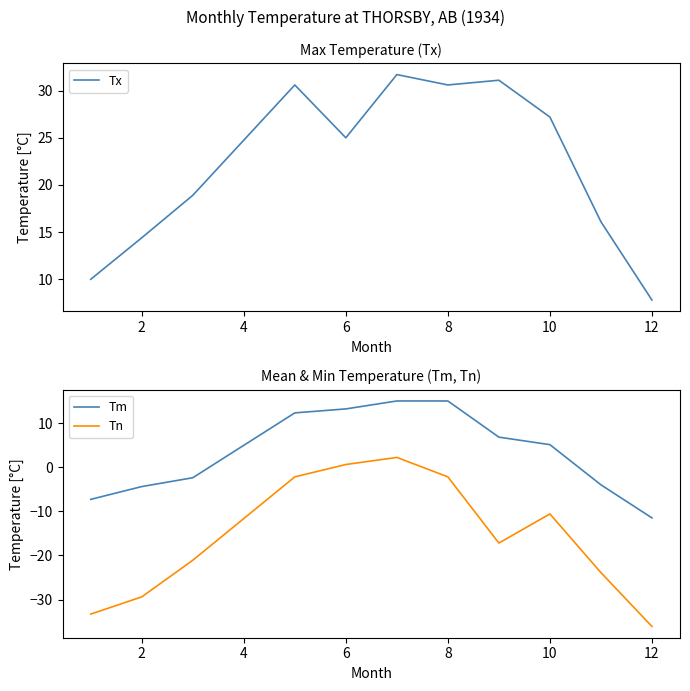

True or false: Tn and Tx intersect in this chart.

False